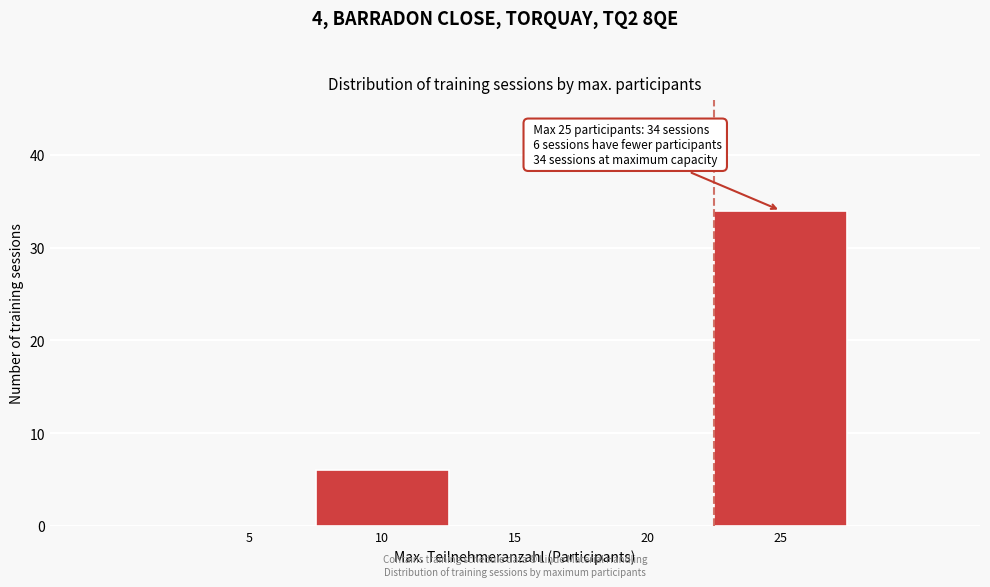

Reading left to right, list all the values displayed in this chart.

5=0	10=6	15=0	20=0	25=34